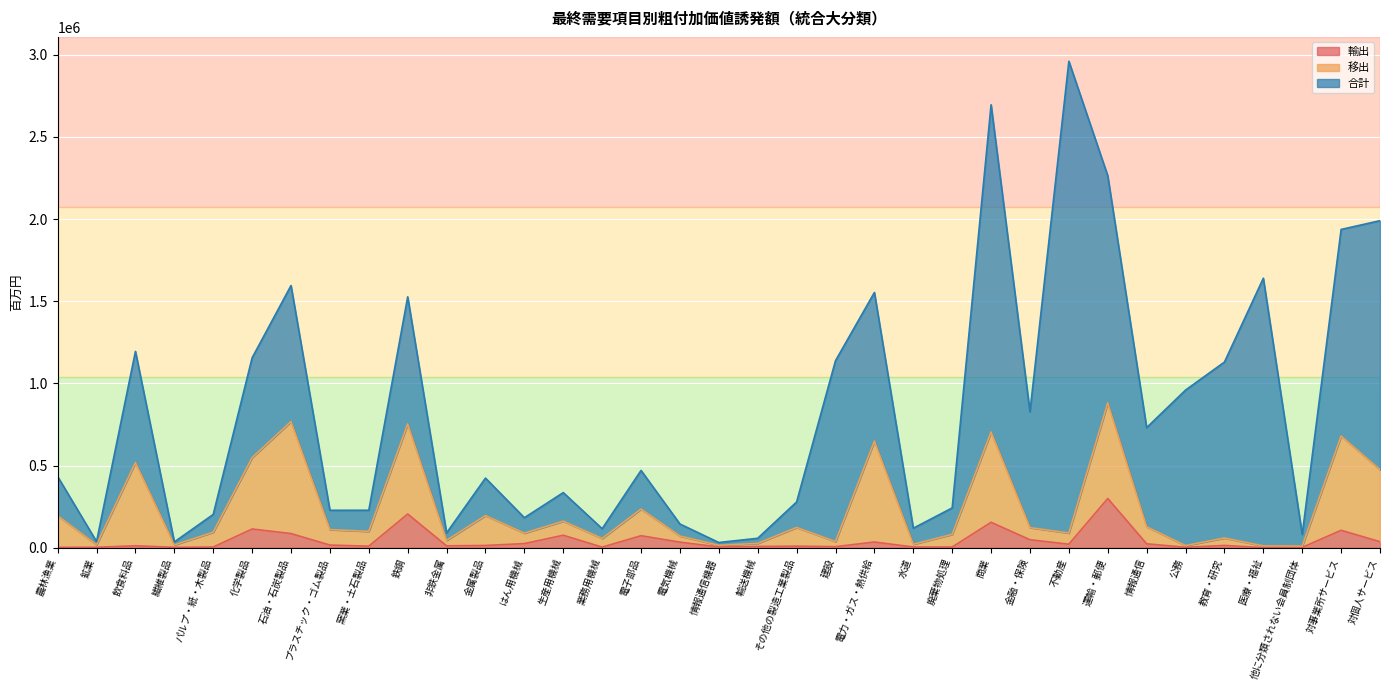

What is the lowest value of the 移出 series?

10238.4